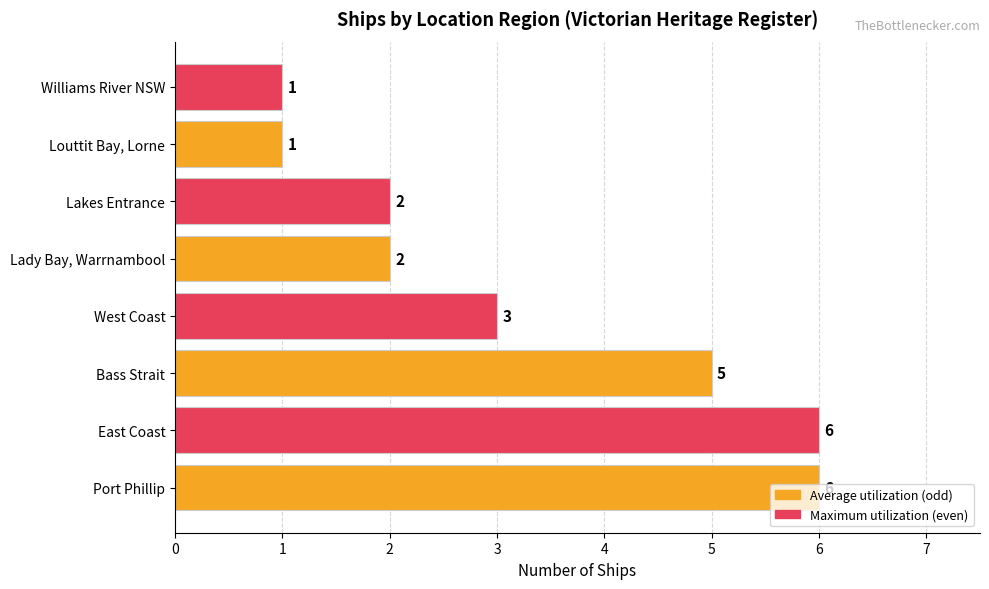

What is the ratio of the value at Lady Bay, Warrnambool to the value at Williams River NSW?

2.0